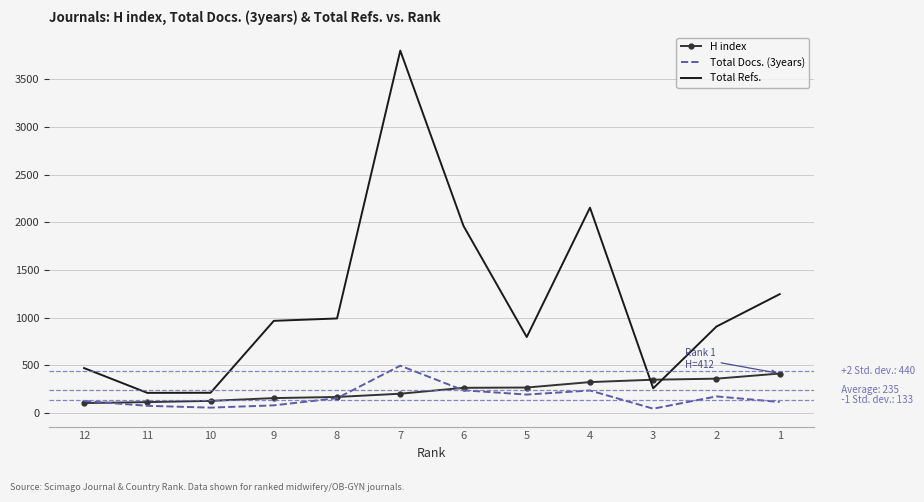

What is the greatest value displayed?

3801